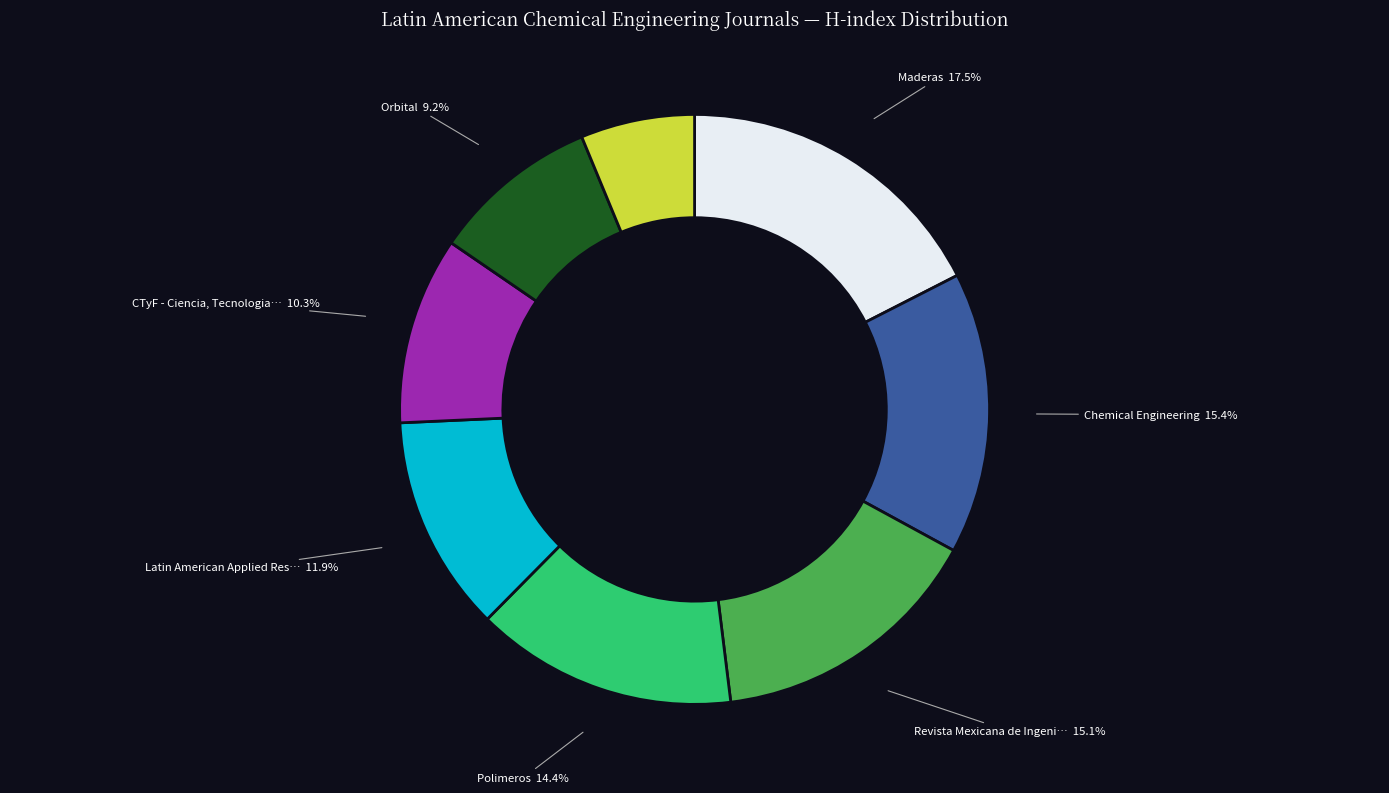

Does any single category account for the majority?

No